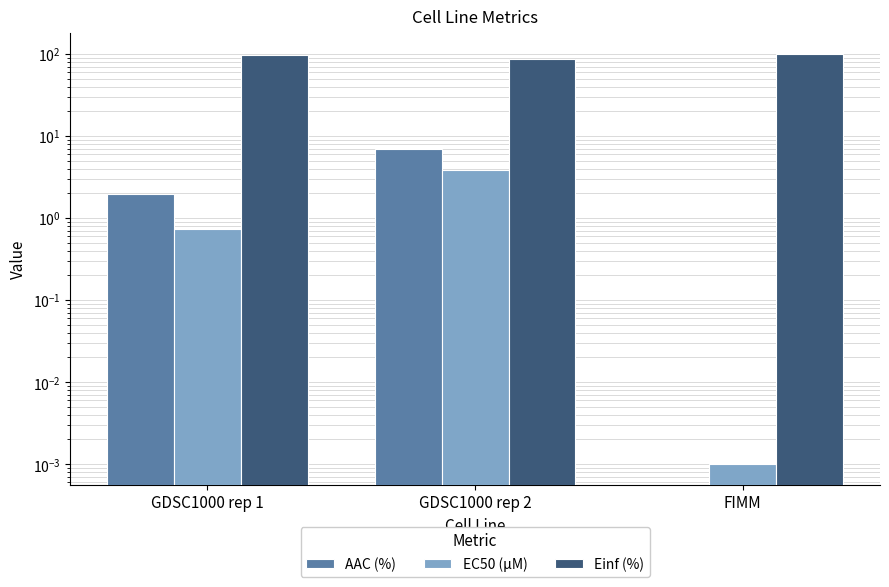

Is it true that EC50 (µM) equals 1.0 at GDSC1000 rep 1?

False